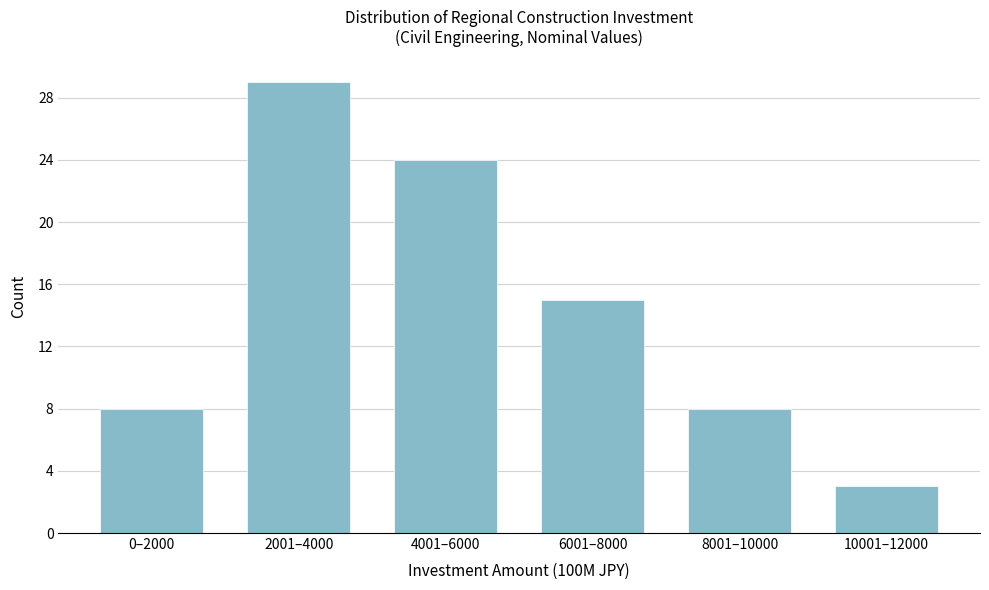

Reading left to right, transcribe all the data shown in this chart.

0–2000=8	2001–4000=29	4001–6000=24	6001–8000=15	8001–10000=8	10001–12000=3